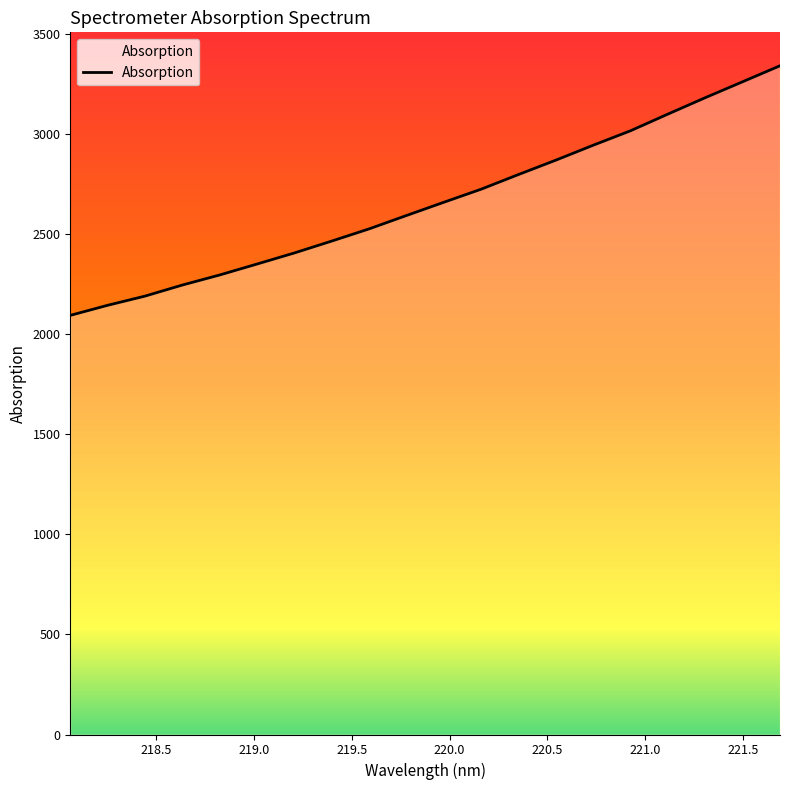

What is the minimum value shown in the chart?

2095.2